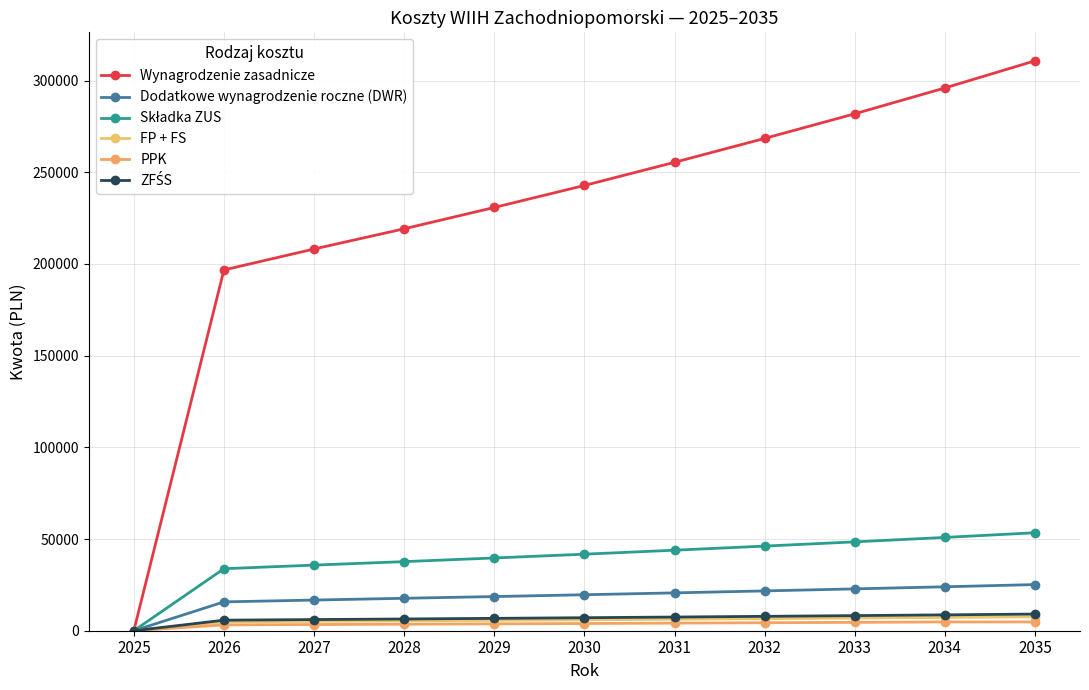

At which label is FP + FS closest to 3806?

2026